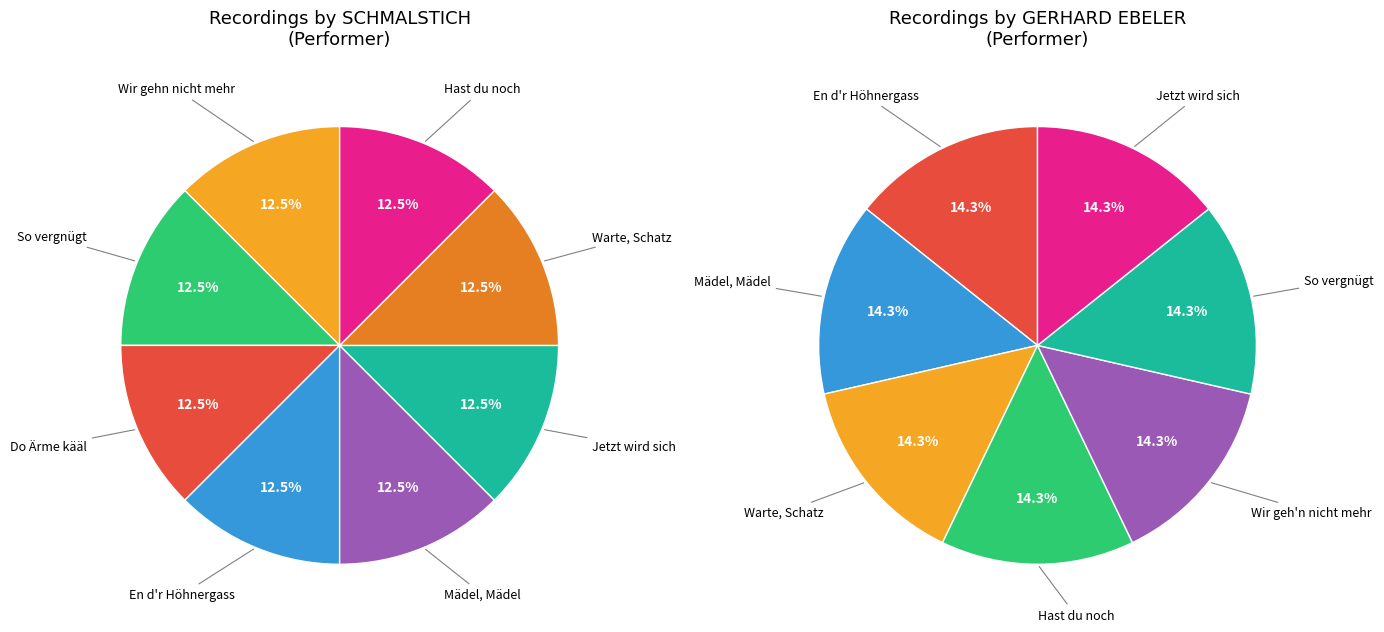

Does SCHMALSTICH account for over 50% of the chart?

Yes